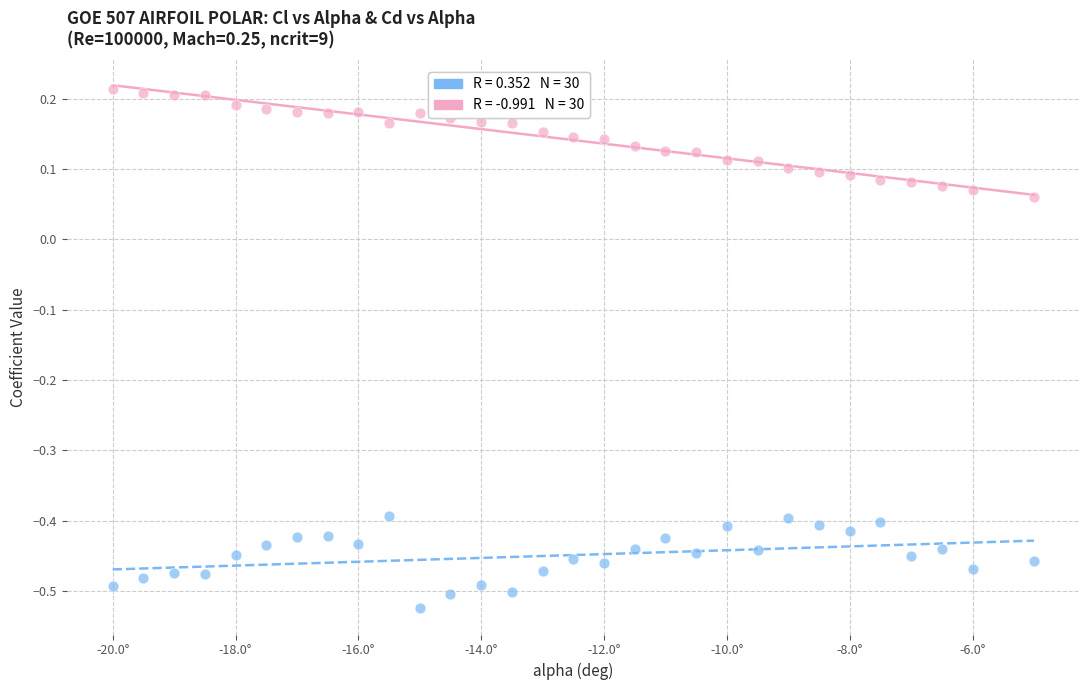

Across all data points, what is the range of Y values (max minus min)?

0.7